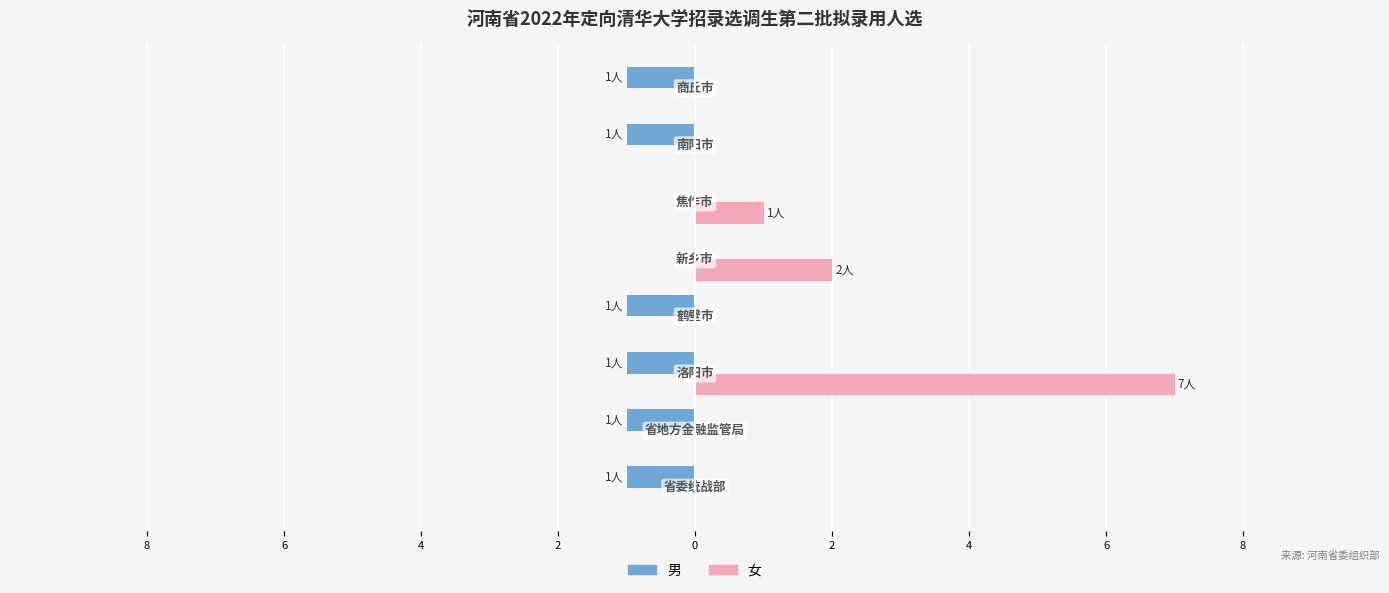

List the series in order of their peak value, highest first.

女, 男